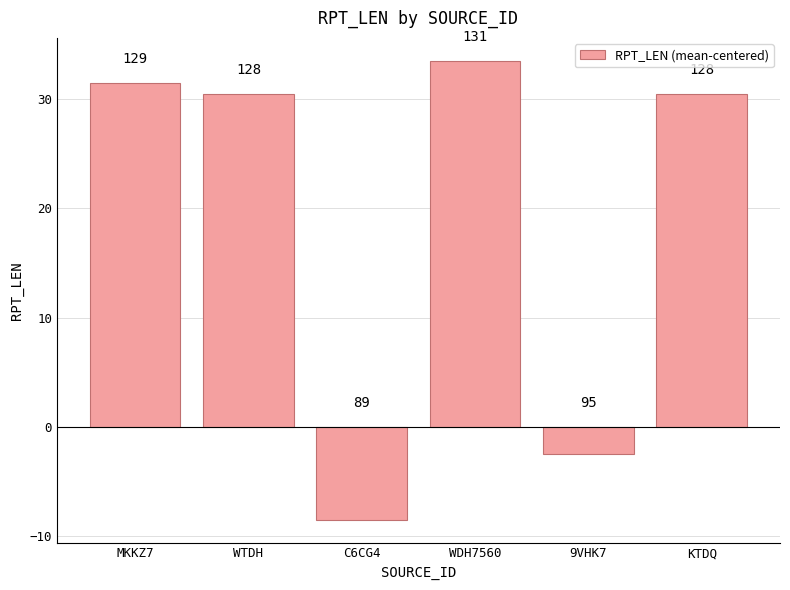

The value at 9VHK7 is -2.5. True or false?

True